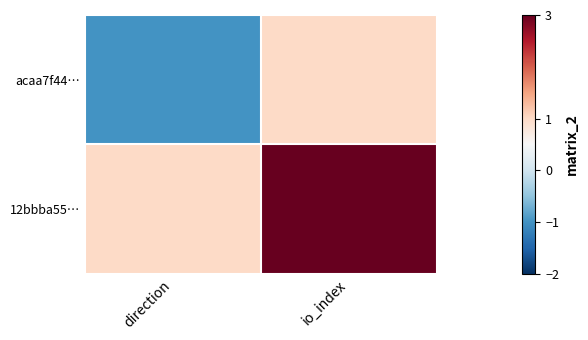

How many categories are shown in the chart?

2